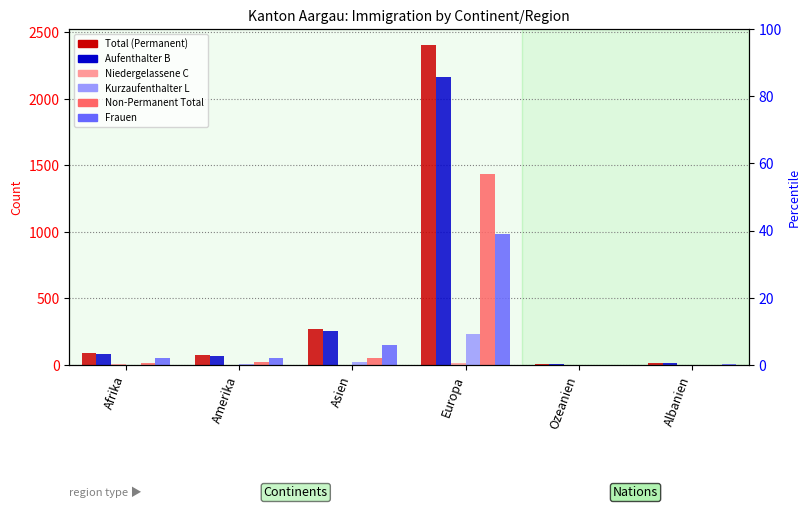

Reading right to left, what are all the values shown in this chart?

Total (Permanent): 15	6	2404	273	76	91
Aufenthalter B: 15	6	2163	252	70	82
Niedergelassene C: 0	0	12	0	0	7
Kurzaufenthalter L: 0	0	229	21	6	2
Non-Permanent Total: 0	1	1433	53	21	12
Frauen: 9	3	984	151	49	55